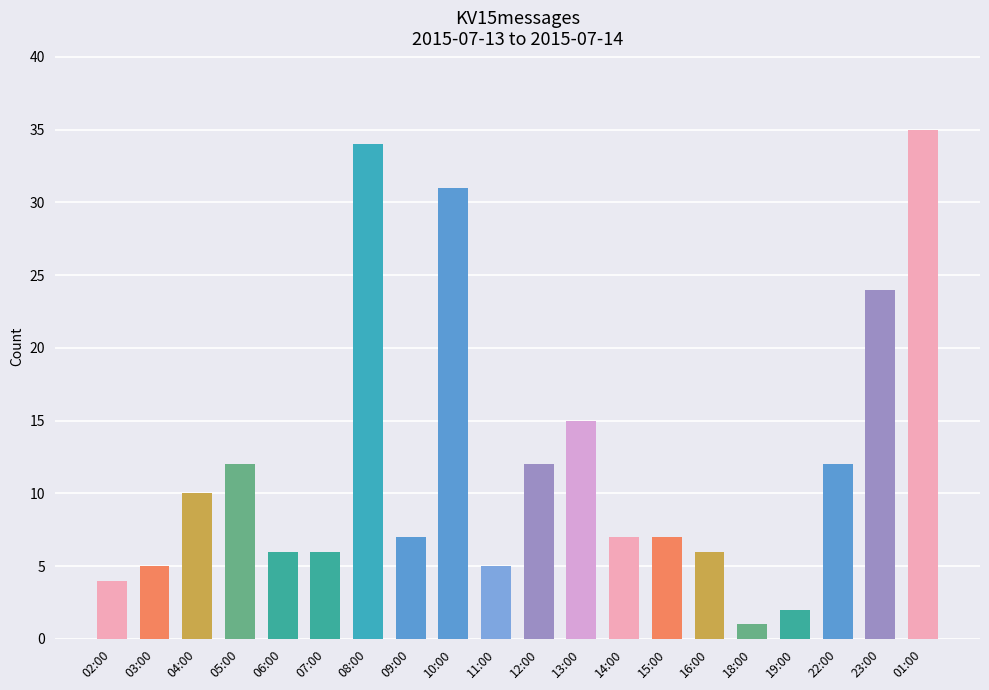

At which label does the data first exceed 7?

04:00